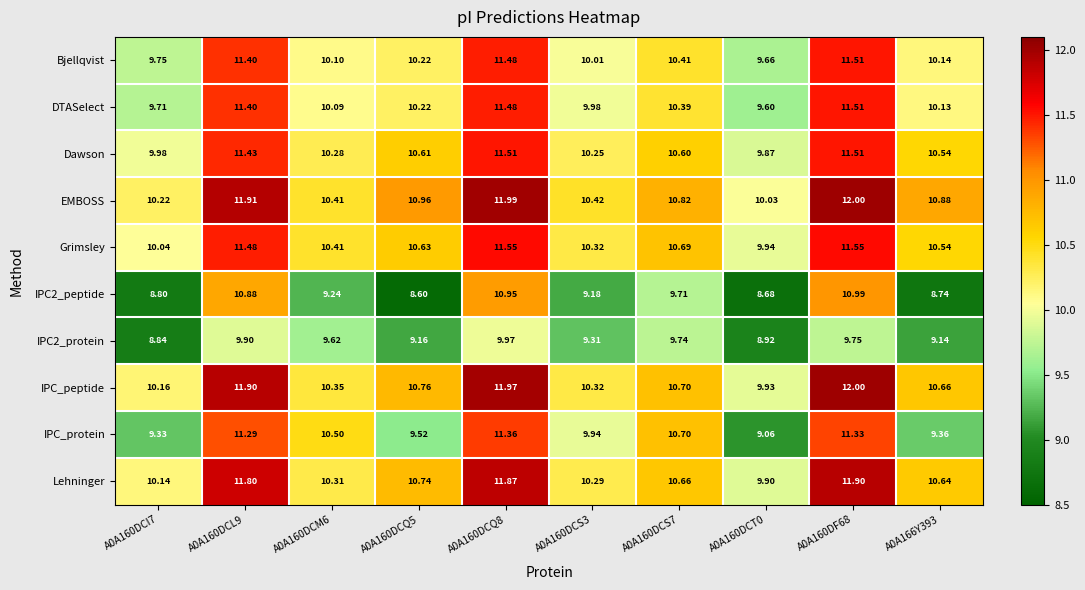

Which series has the largest total across all categories?

EMBOSS